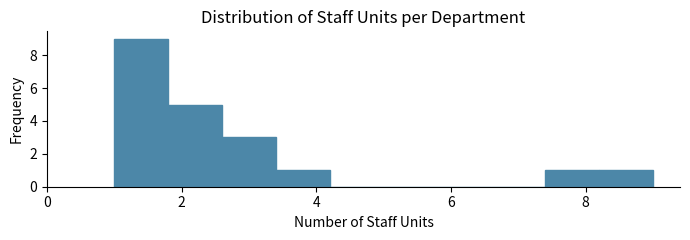

Which range on the x-axis has the tallest bar?

1.0 to 1.8